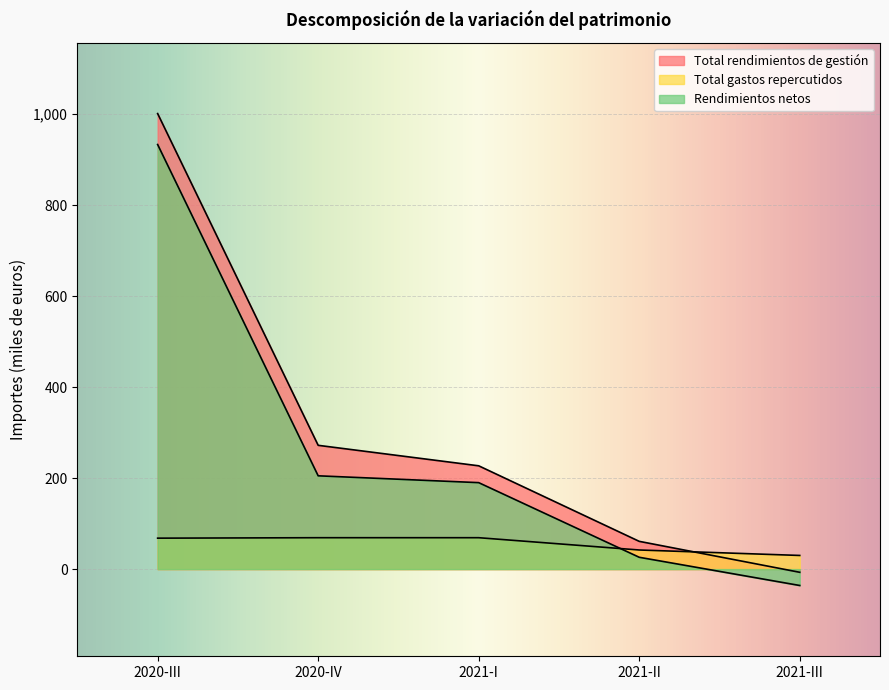

List the series in order of their overall mean, lowest first.

Total gastos repercutidos, Rendimientos netos, Total rendimientos de gestión